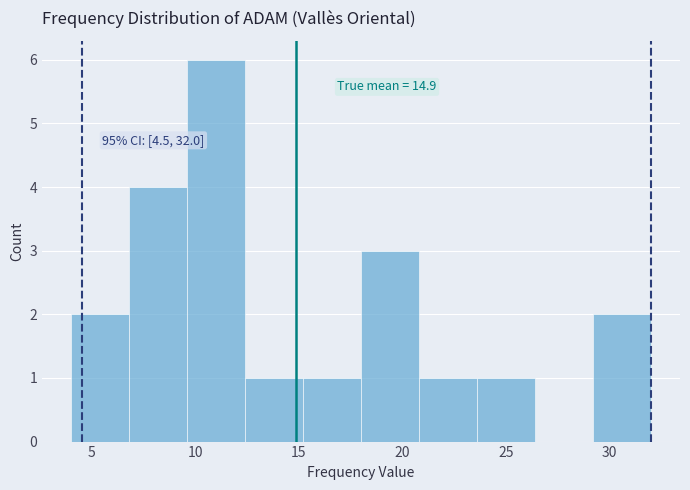

Over which range of the x-axis is the bar tallest?

9.6 to 12.4